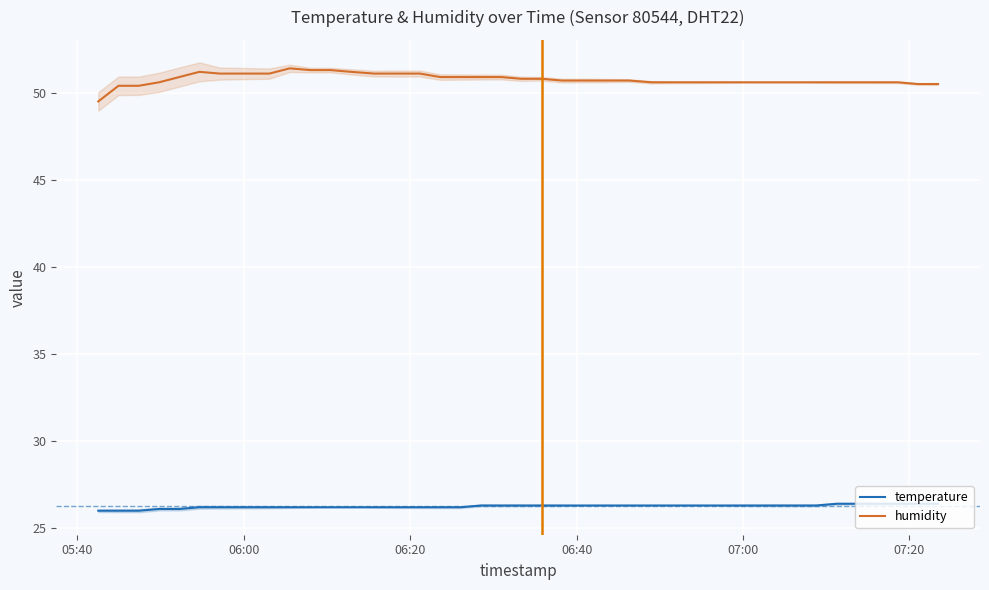

True or false: temperature and humidity intersect in this chart.

False